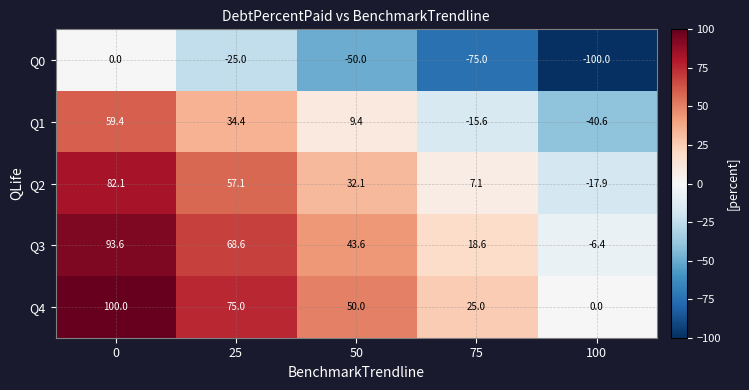

What is the minimum value shown in the chart?

-100.0